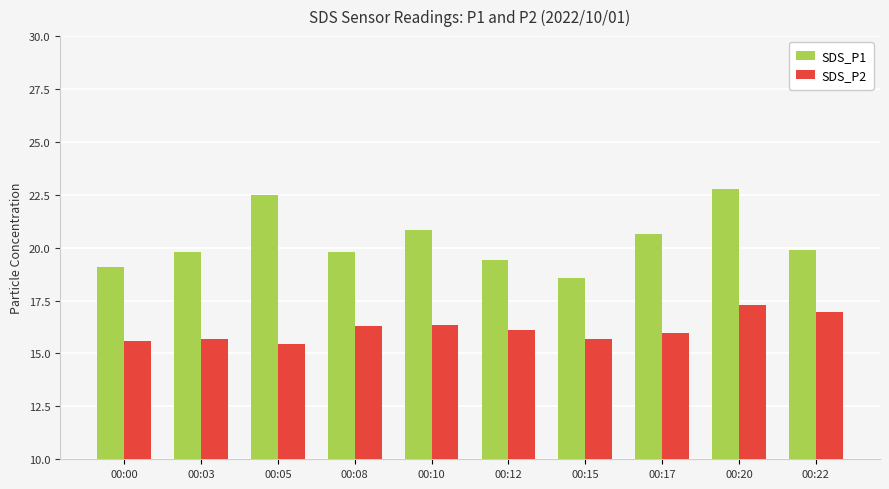

Where does the SDS_P2 series first go above 16?

00:08